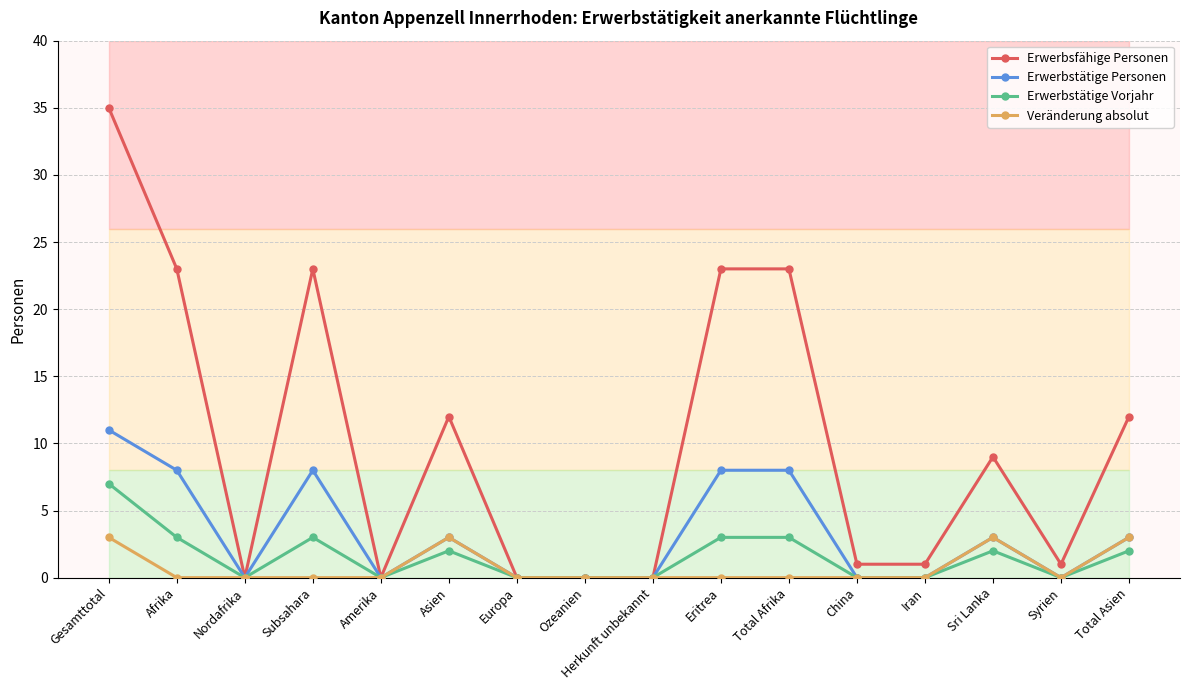

At how many categories does at least one series exceed 25?

1